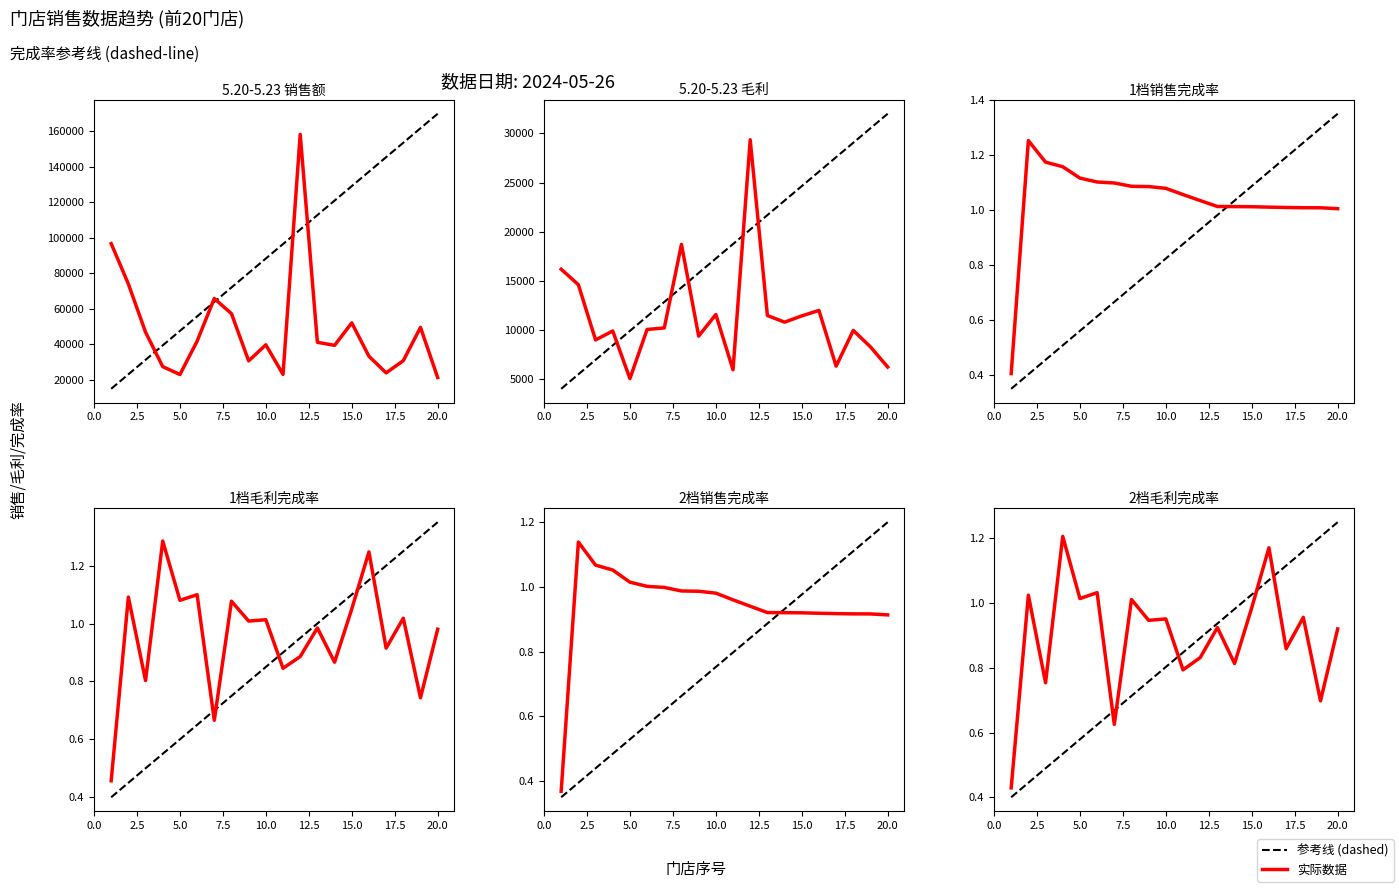

True or false: 完成率_2档销售 has more than 1 points higher than both neighbors.

False